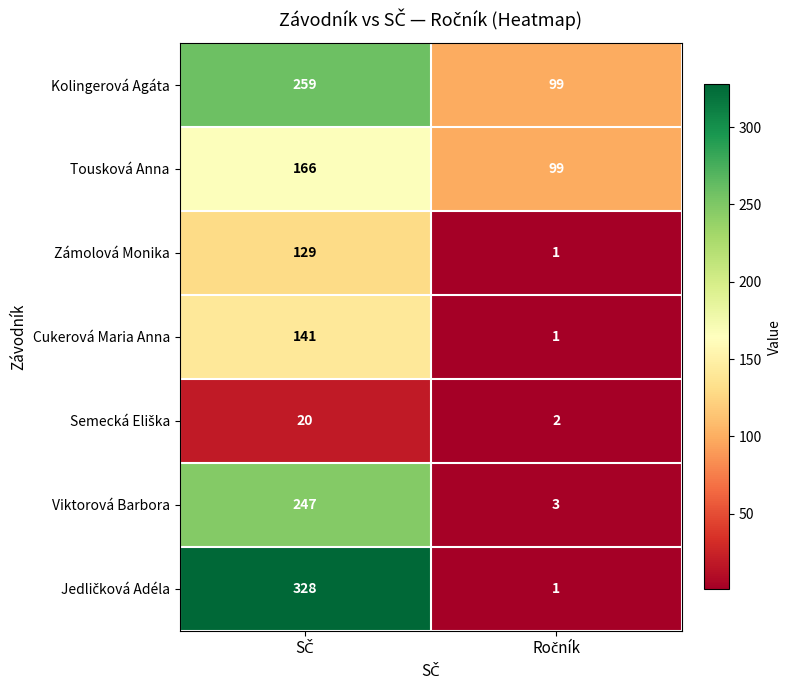

What is the highest value of the Kolingerová Agáta series?

259